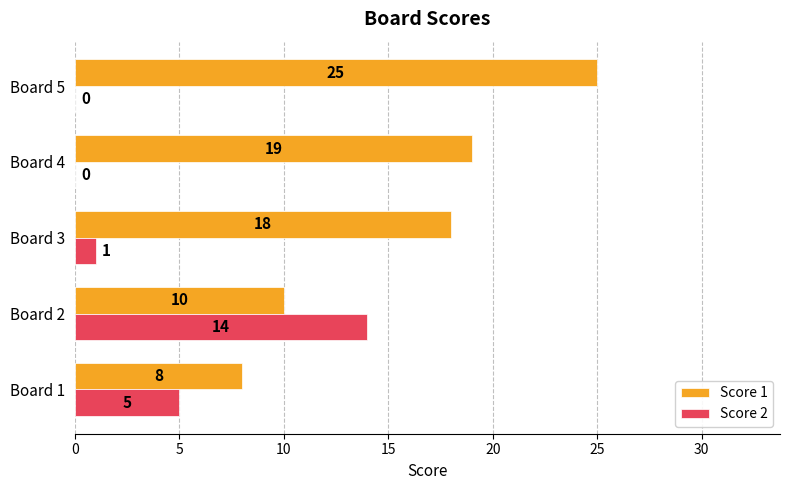

At which category is the sum across all series the highest?

Board 5